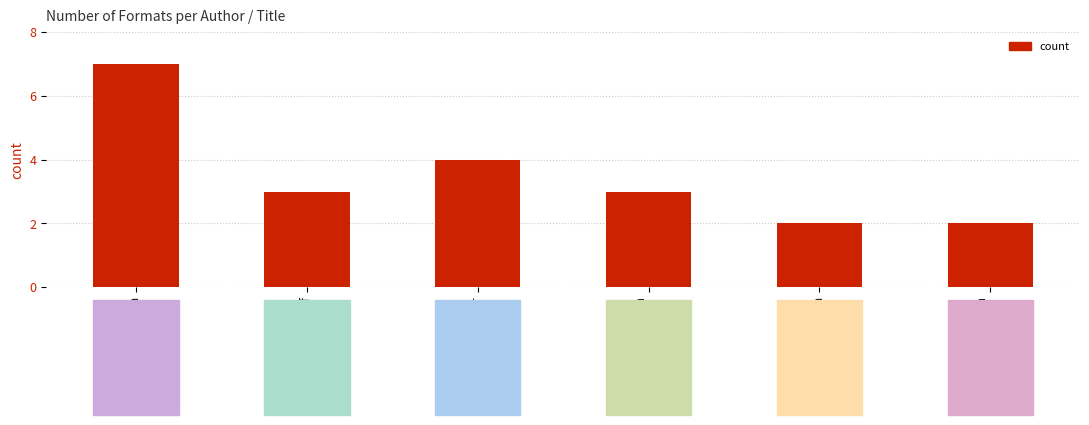

Count the number of data series in this chart.

1